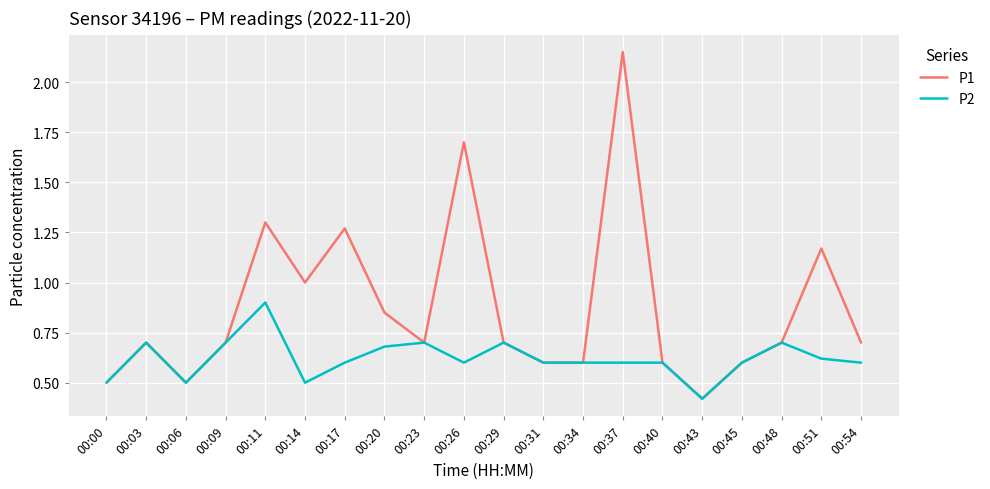

Where is the first local maximum for P2?

00:03